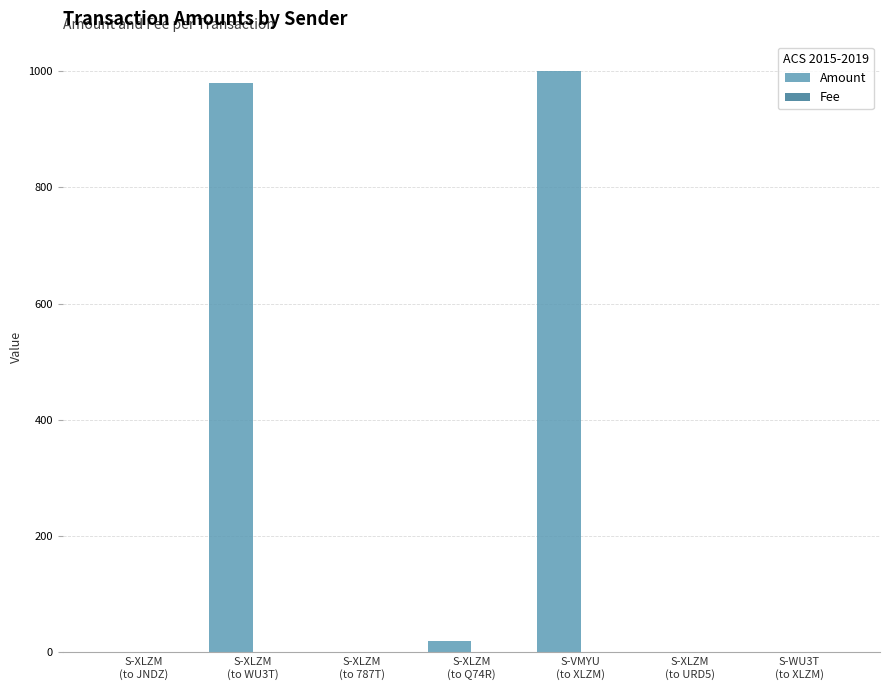

What is the maximum value shown in the chart?

1000.3